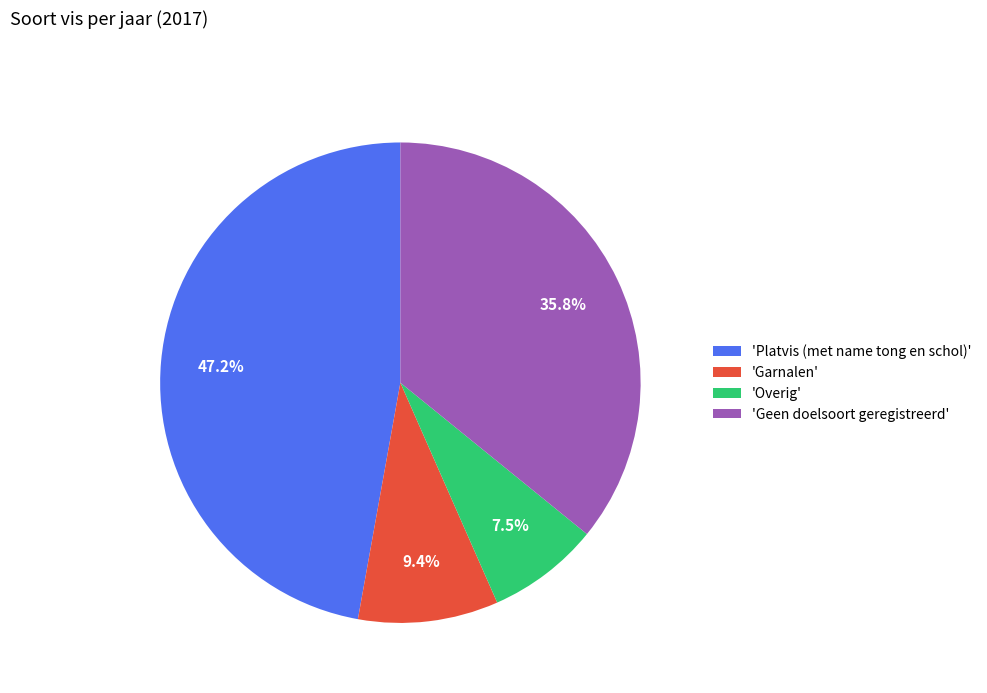

Do 'Overig' and 'Geen doelsoort geregistreerd' together represent more than half of the pie?

No